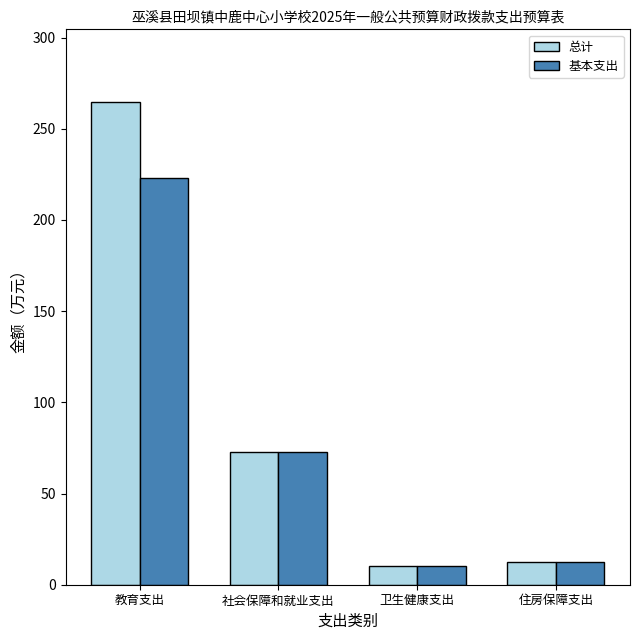

How many bars are there in total?

8